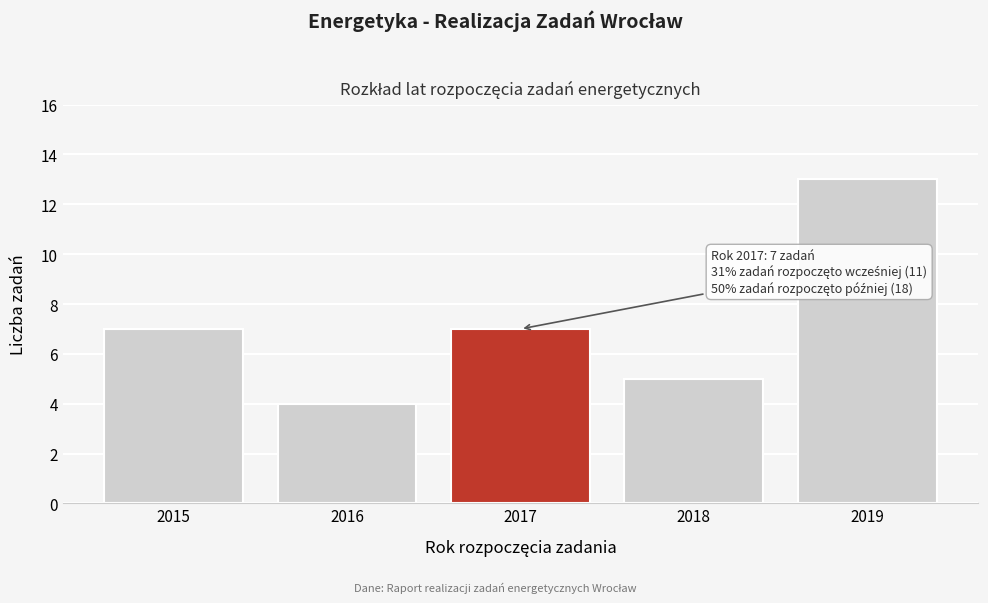

Reading left to right, what are all the values shown in this chart?

7	4	7	5	13